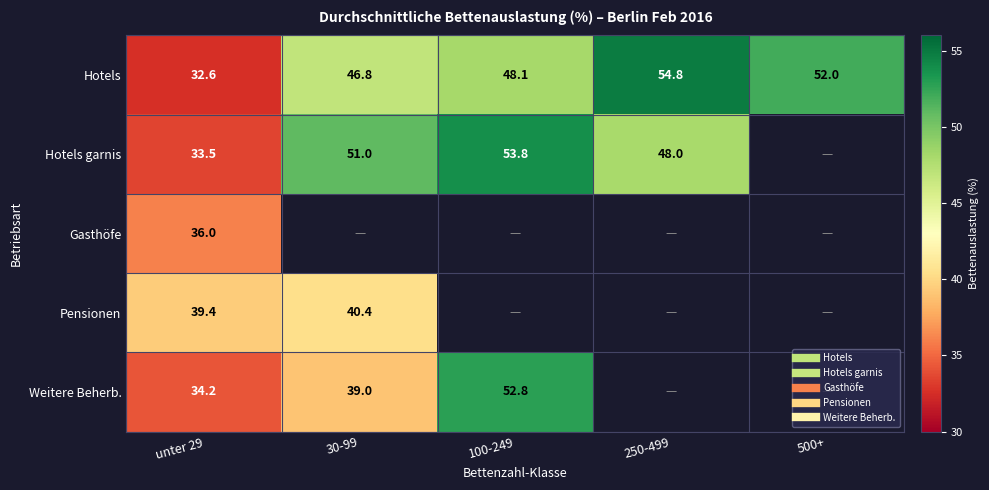

Is it true that Hotels equals 52.0 at 500+?

True